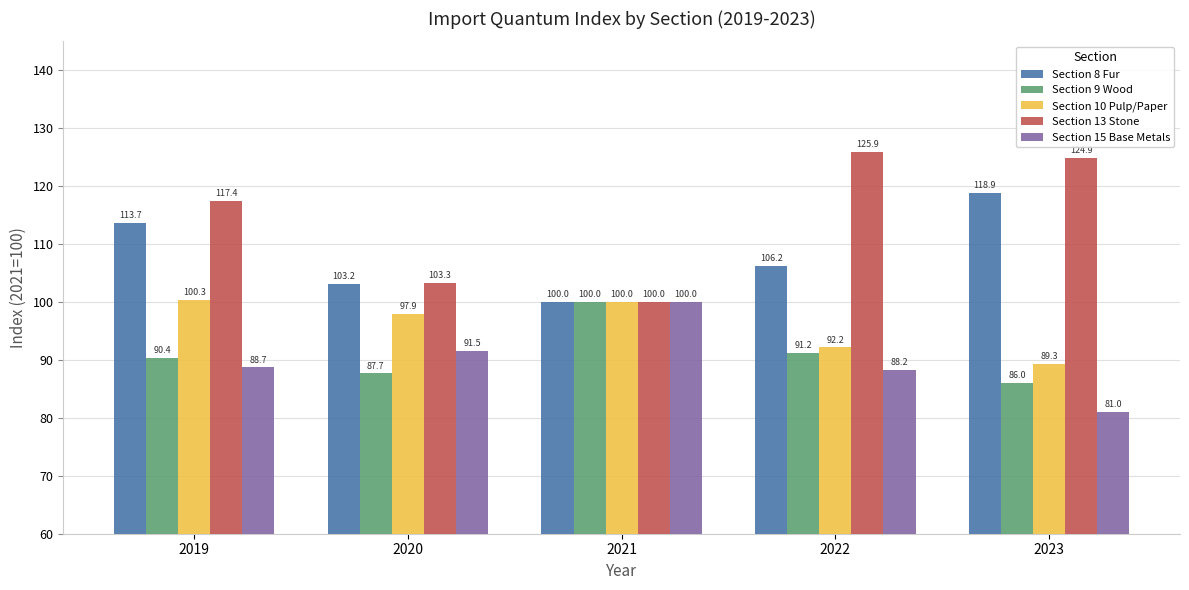

What is the difference between the highest and lowest values at 2022?

37.7